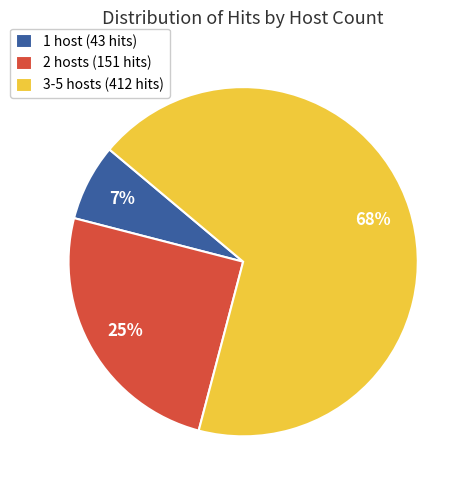

Is it true that 1 host (43 hits) is 17% of the pie?

False